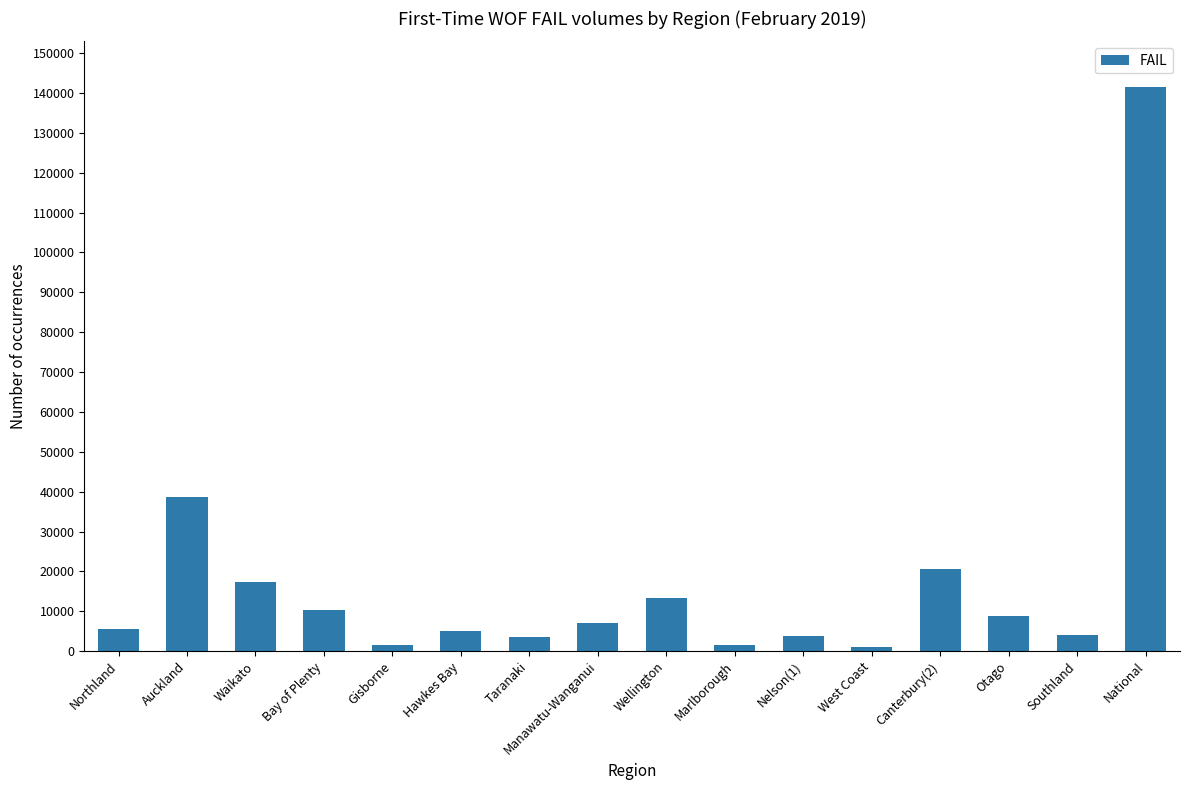

Which has a higher value, Hawkes Bay or Canterbury(2)?

Canterbury(2)